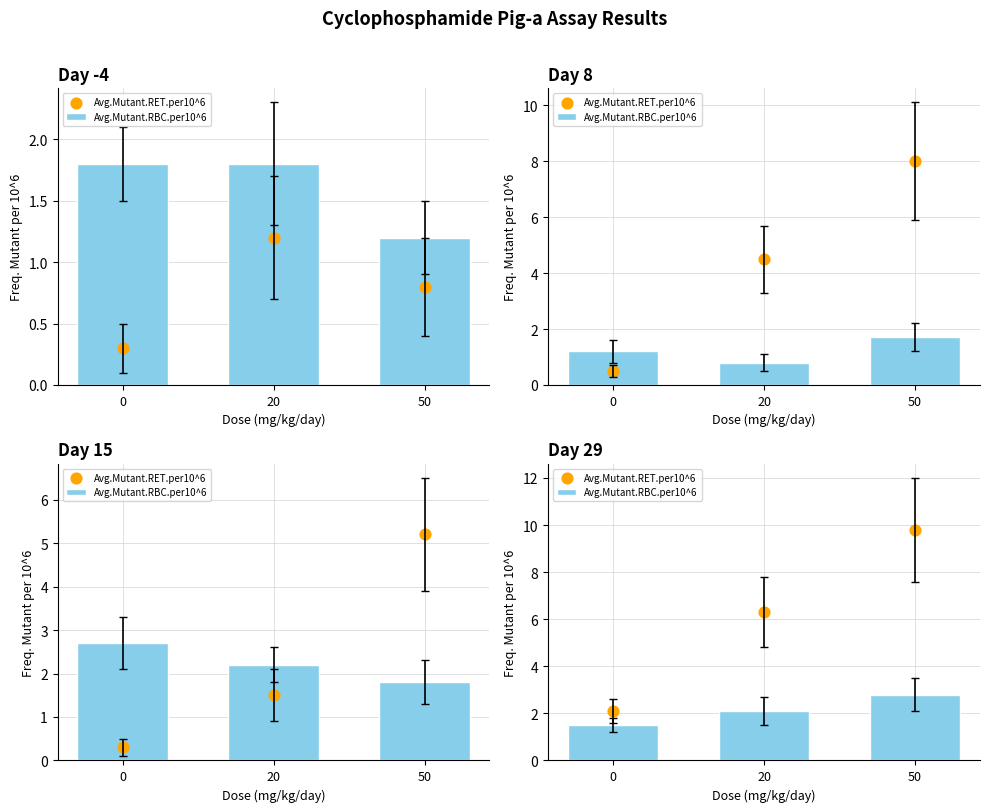

Which series has the largest total across all categories?

Avg.Mutant.RET.per10^6